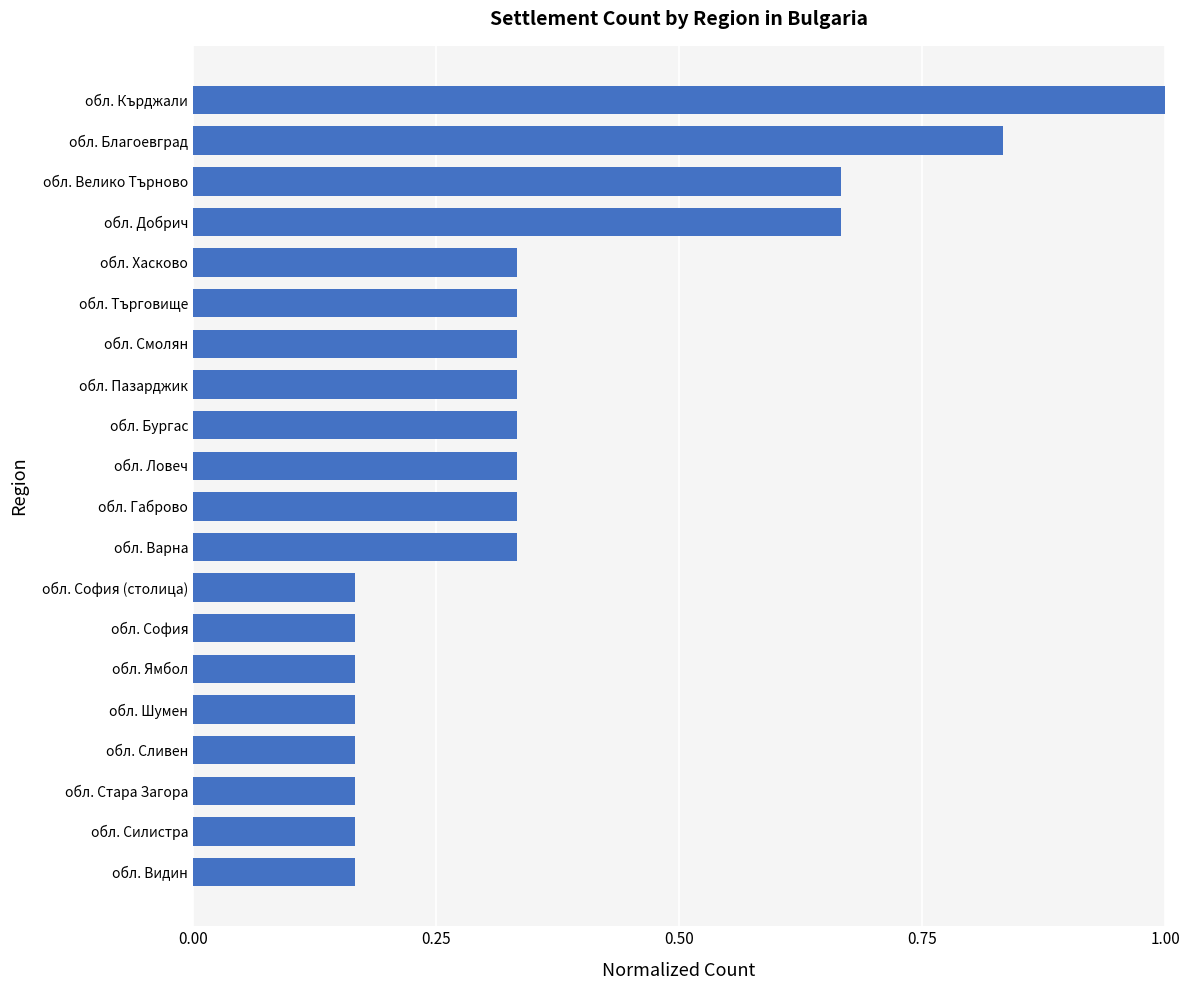

Between обл. Благоевград and обл. Ямбол, which is larger?

обл. Благоевград